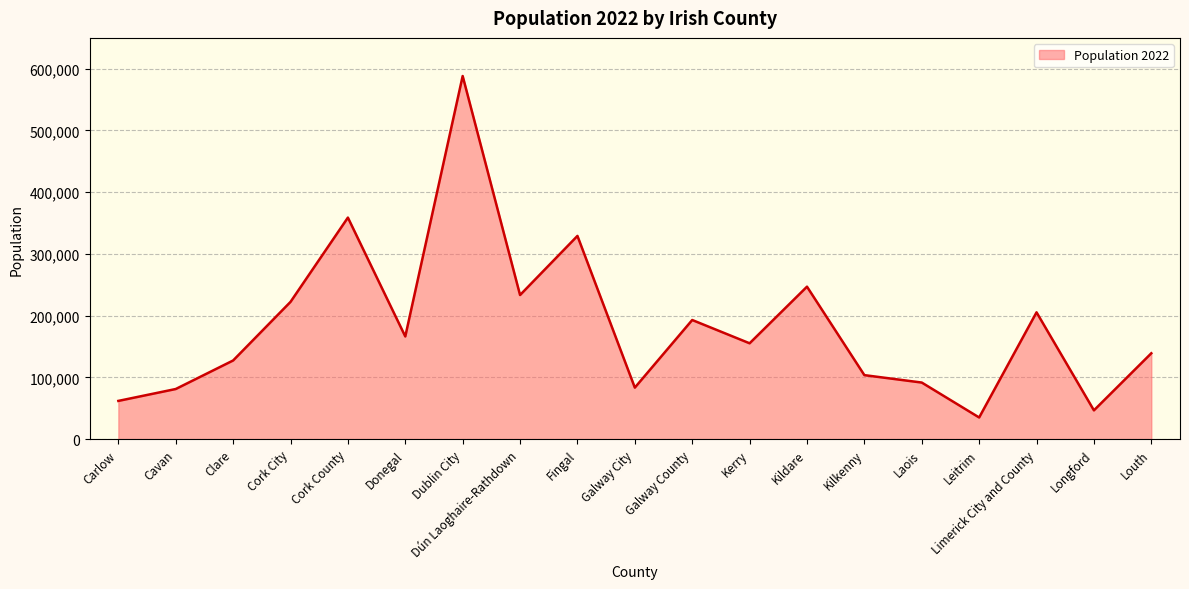

What is the difference between the maximum and second lowest values?

541599